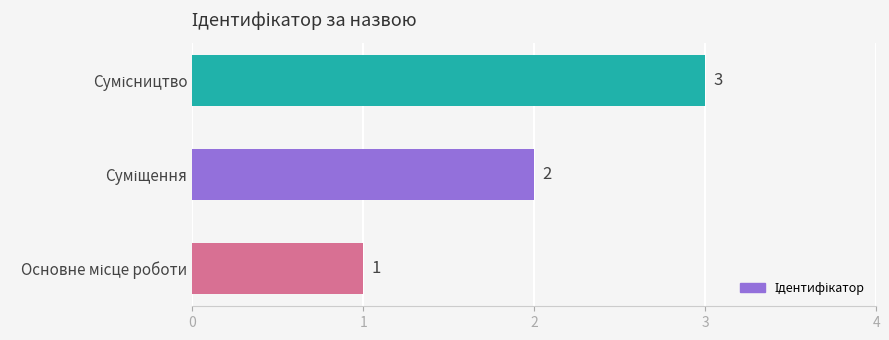

What is the average value?

2